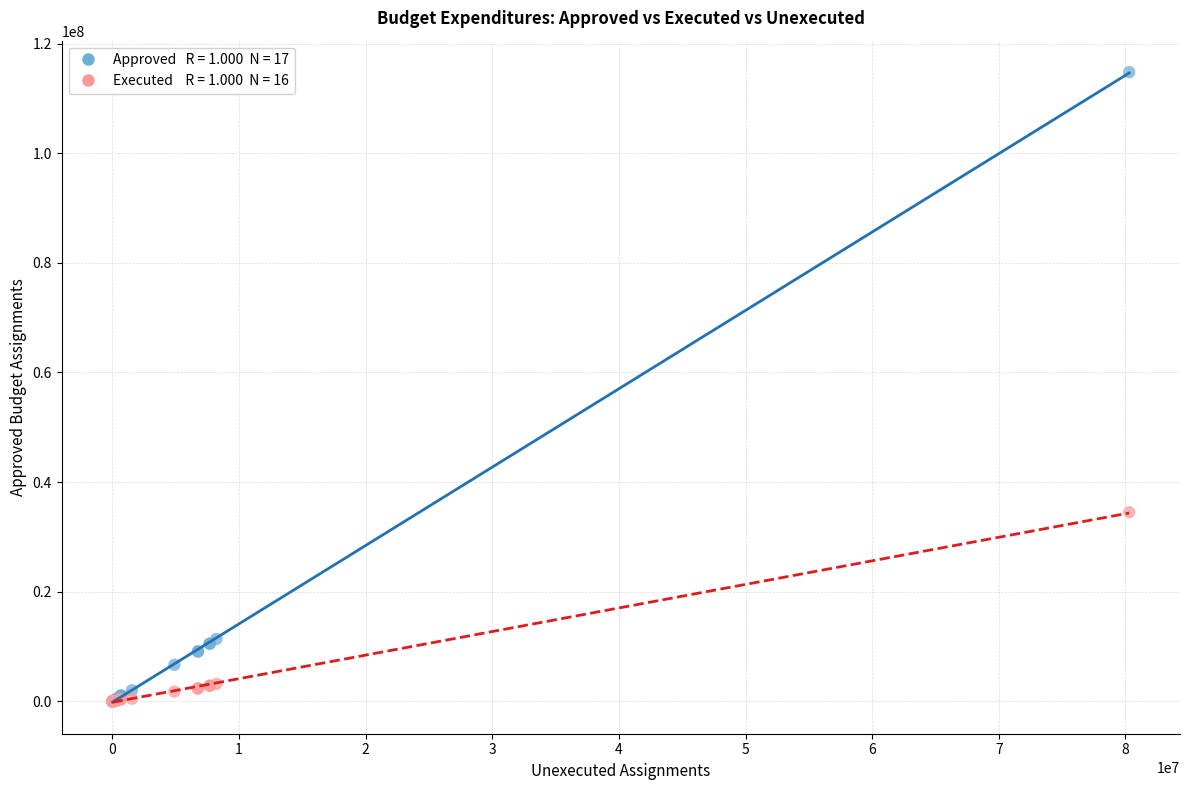

Across all series, what Y value is closest to 57398900?

34504650.3